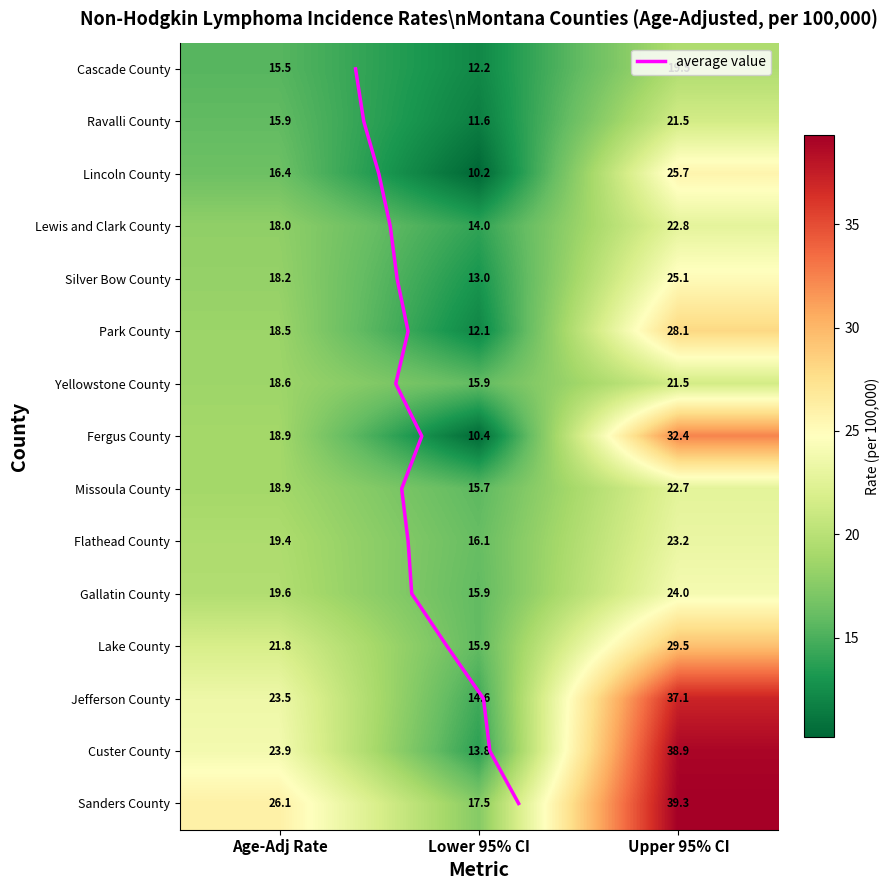

The value of Fergus County at Upper 95% CI is 11.4. True or false?

False